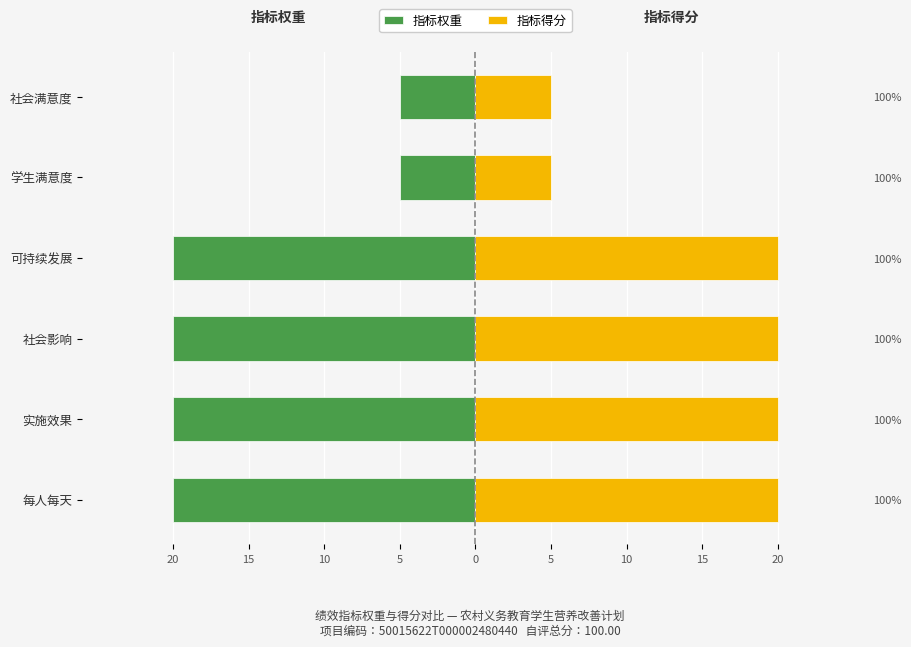

Count the 指标权重 values in the range -20 to -5.

6